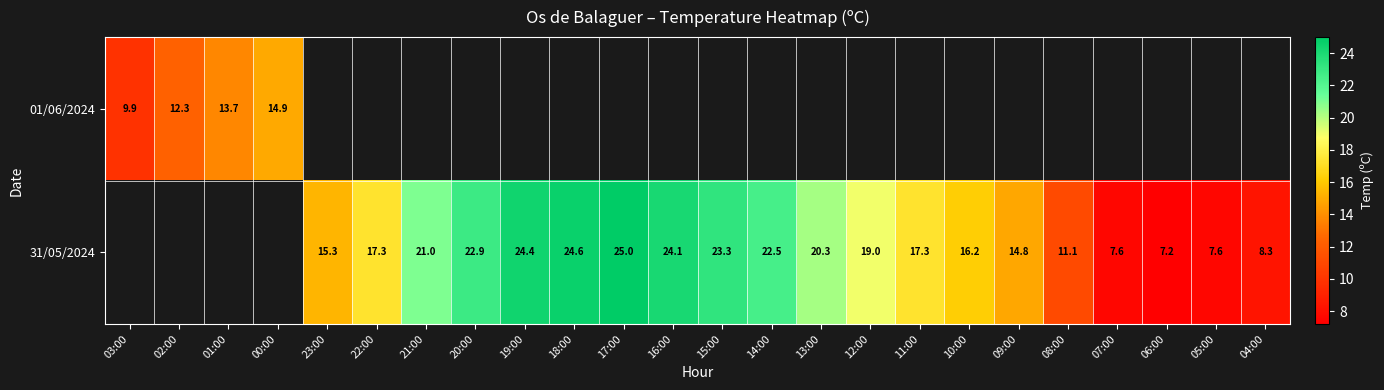

What is the difference between the 31/05/2024 values at 13:00 and 14:00?

2.2